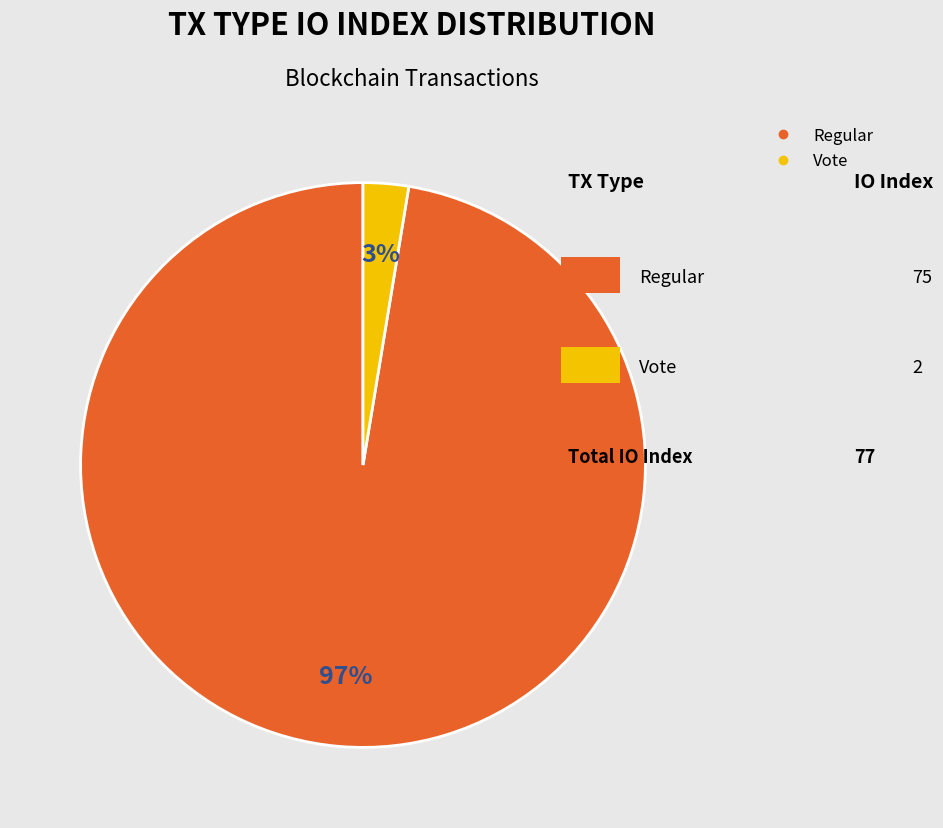

To the nearest percent, what is the average slice percentage?

50%